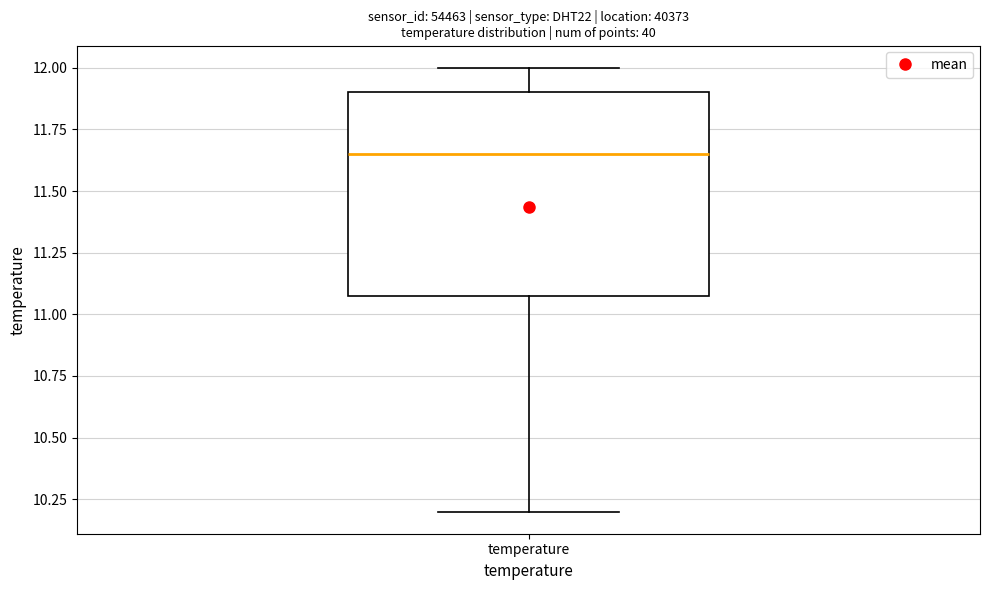

Read this box plot against the y-axis: the position of the median line, the range covered by the box, and the ends of both whiskers. The values are not printed on the chart, so give them approximately, as read against the axis.

median 11.65, box 11.10 to 11.90, whiskers 10.20 to 12.00